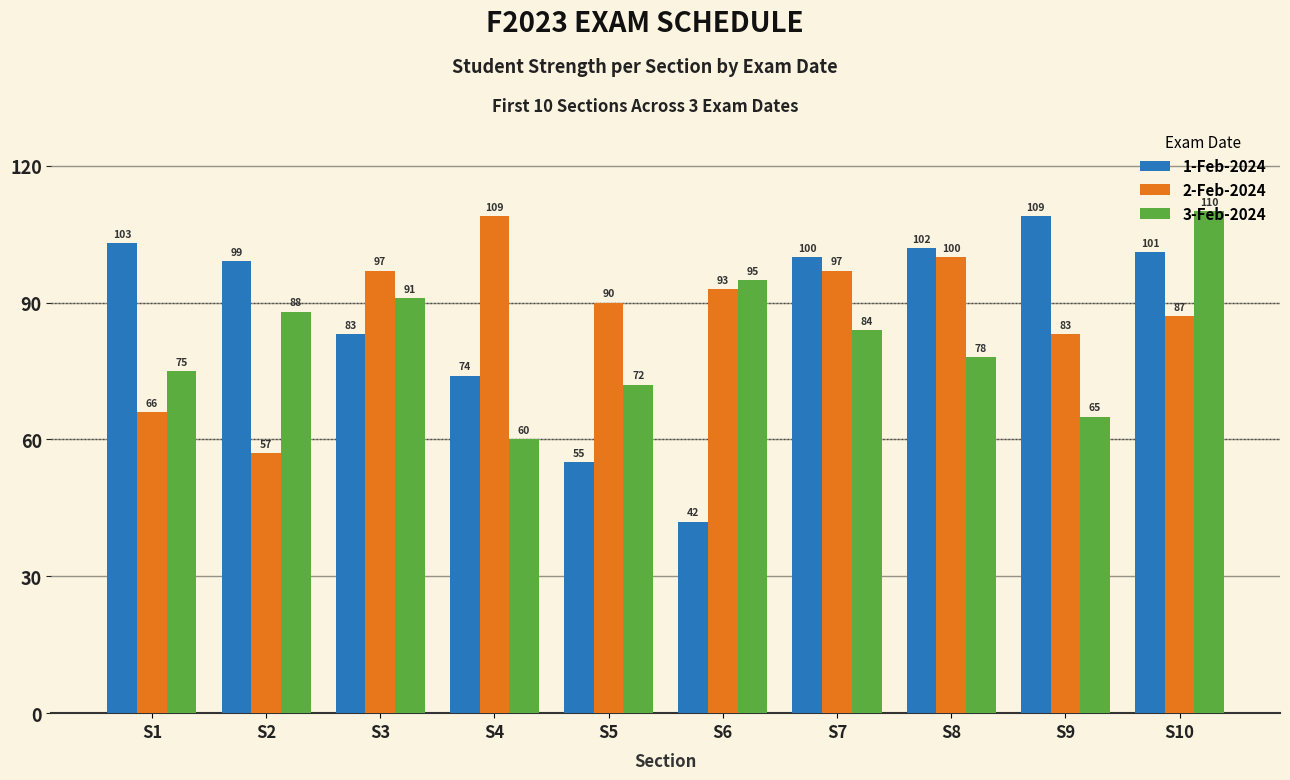

At S10, list the series in order from largest to smallest.

3-Feb-2024, 1-Feb-2024, 2-Feb-2024